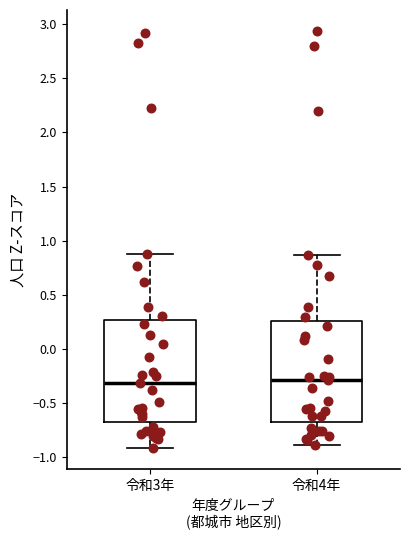

Reading left to right, read every box against the y-axis: the position of its median line, the range the box covers, and the ends of its whiskers. The values are not printed on the chart, so give them approximately, as read against the axis.

令和3年: median -0.30, box -0.70 to 0.25, whiskers -0.90 to 0.90
令和4年: median -0.30, box -0.70 to 0.25, whiskers -0.90 to 0.85